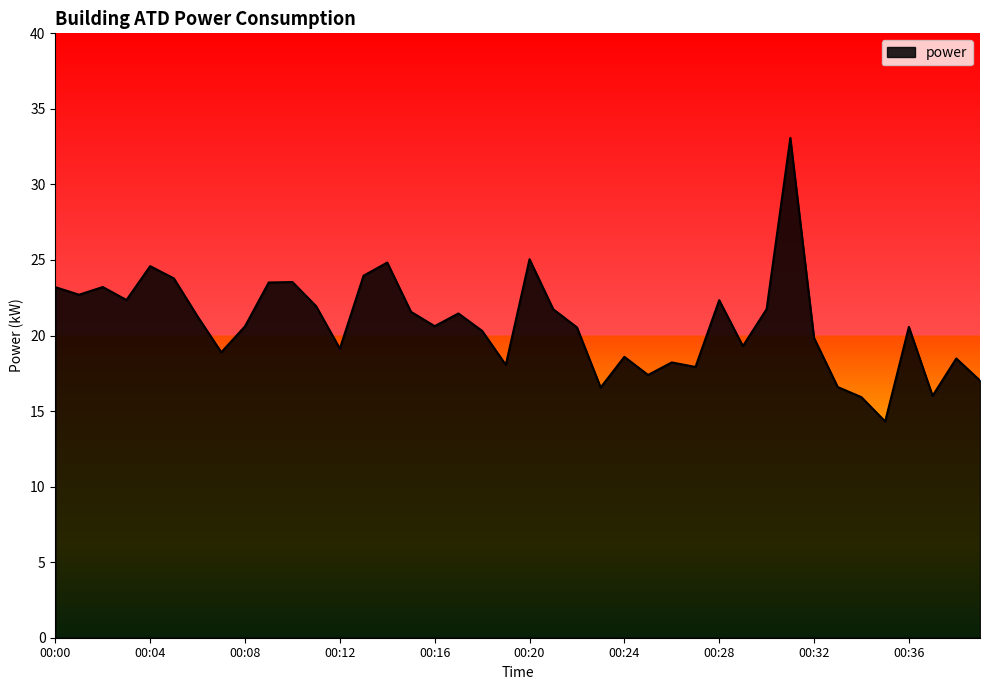

What is the minimum value shown in the chart?

14.3